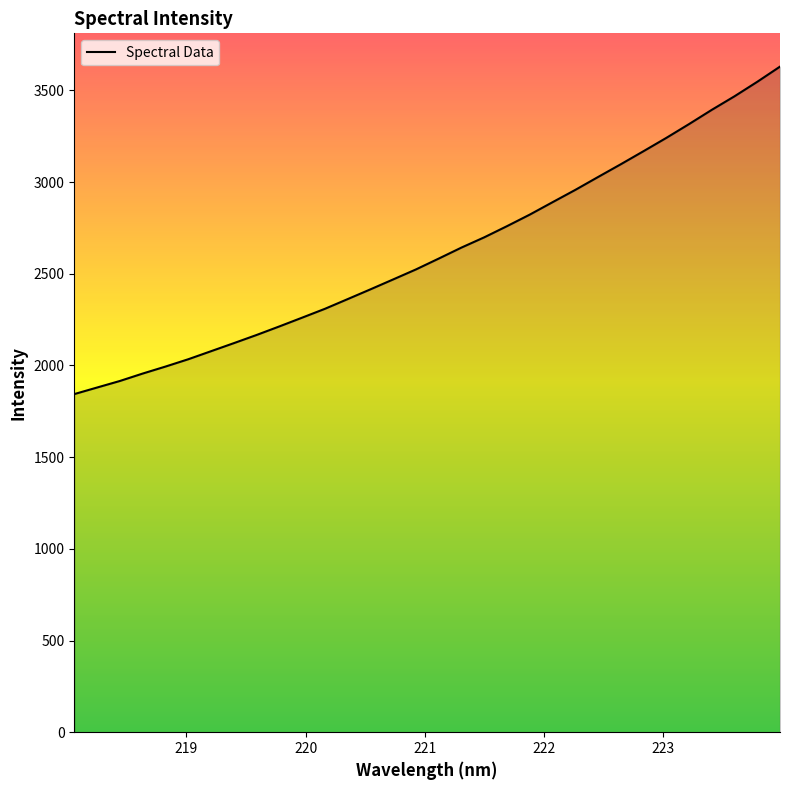

What is the maximum value shown in the chart?

3630.1